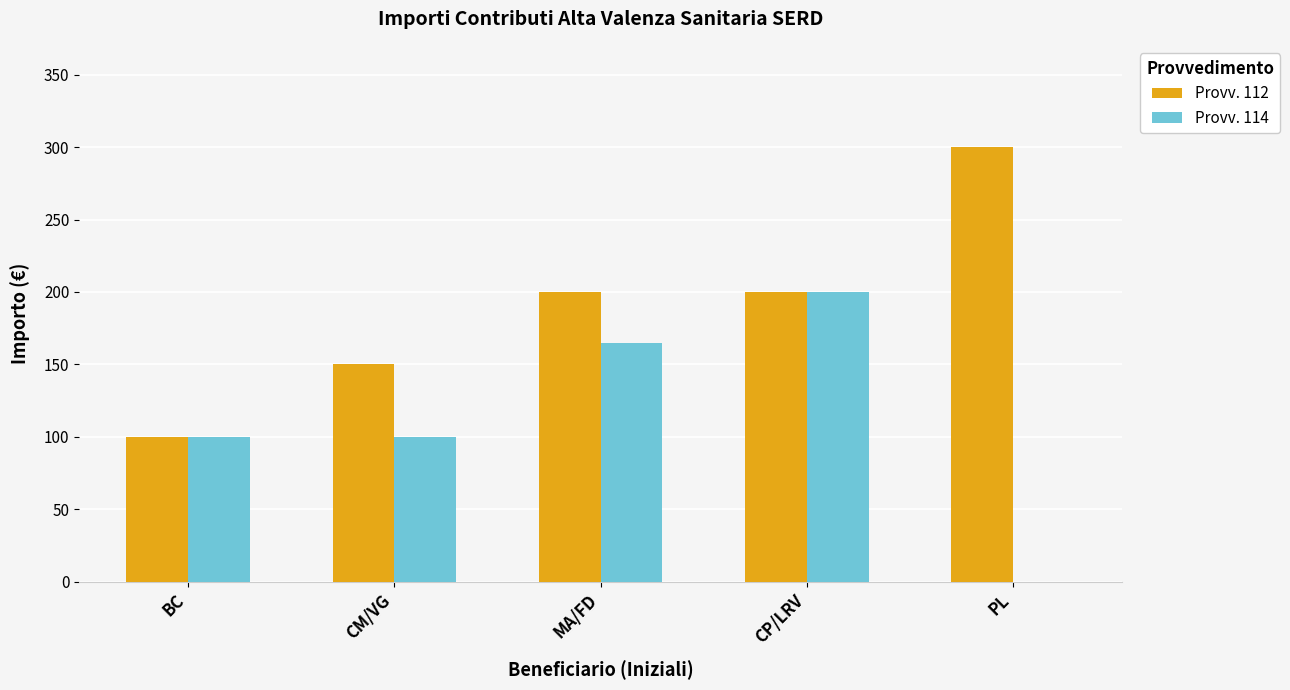

Which series changed the most between BC and MA/FD?

Provv. 112